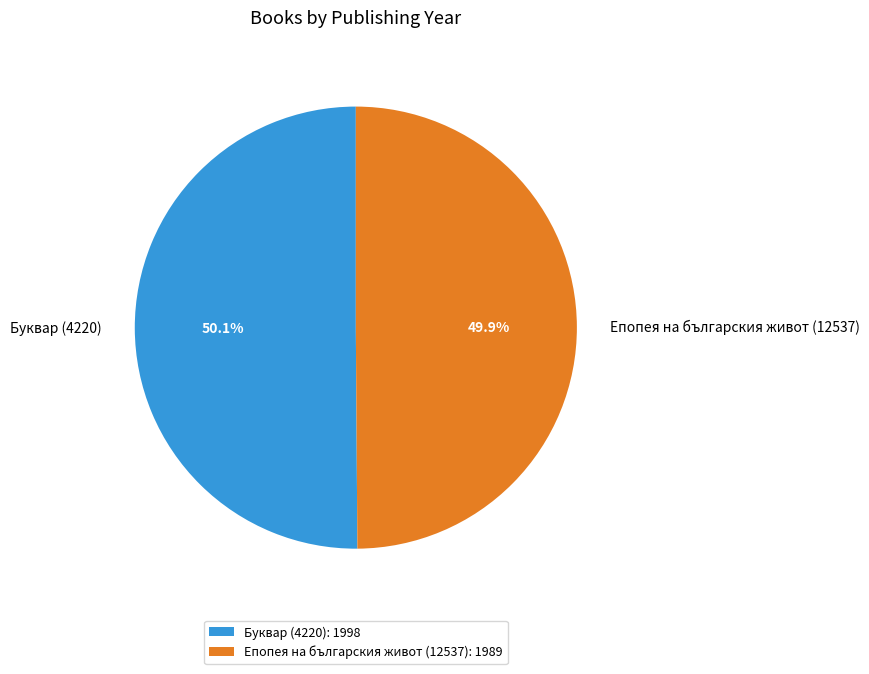

True or false: Буквар (4220) accounts for 45% of the total.

False